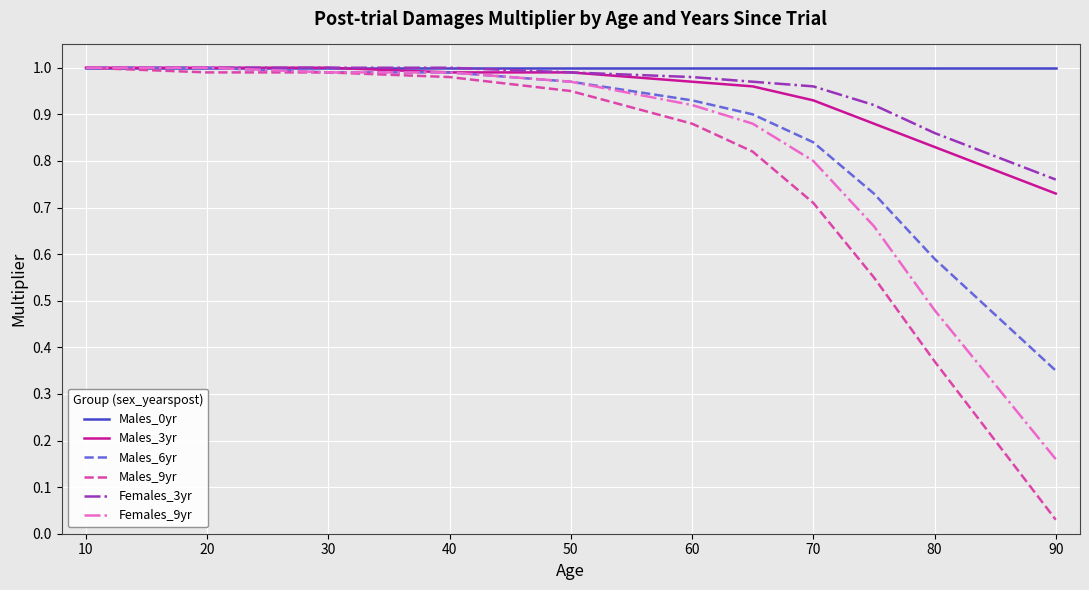

Which series has the largest range (max minus min)?

Males_9yr